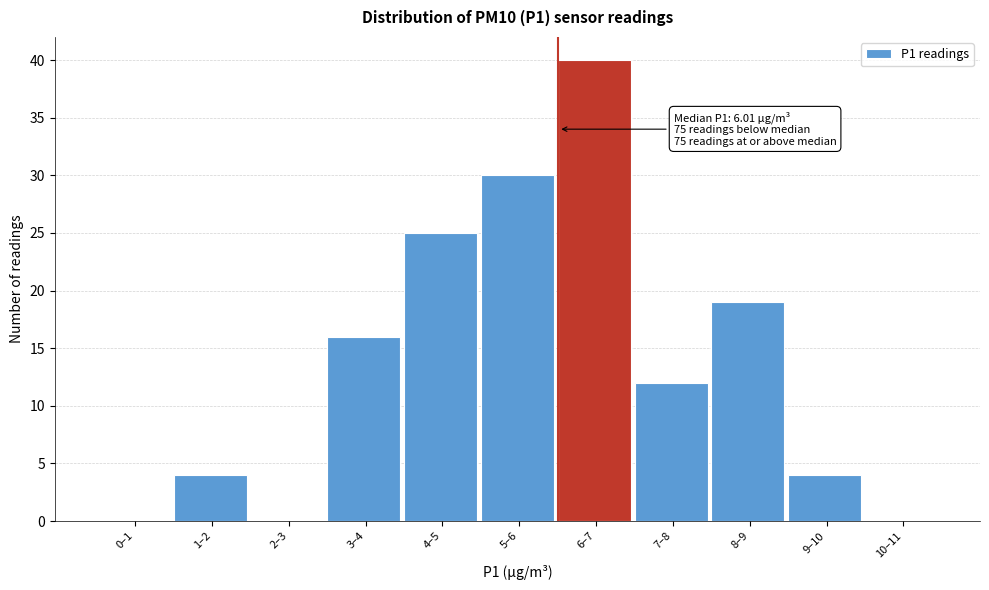

Reading left to right, transcribe all the data shown in this chart.

0–1=0	1–2=4	2–3=0	3–4=16	4–5=25	5–6=30	6–7=40	7–8=12	8–9=19	9–10=4	10–11=0